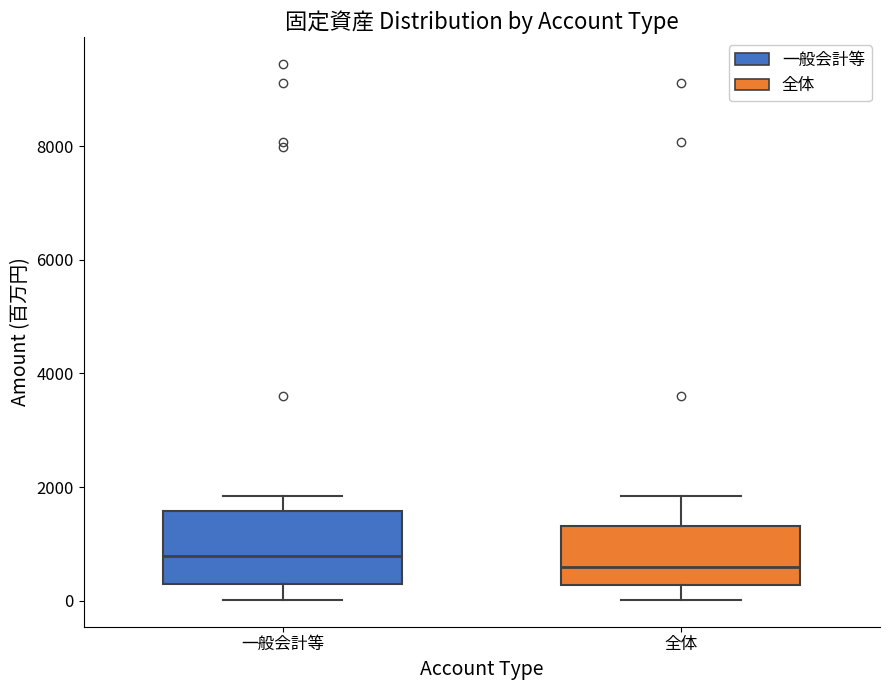

Where is the upper edge of the box for 全体 on the y-axis? The values are not printed on the chart, so give them approximately, as read against the axis.

1400